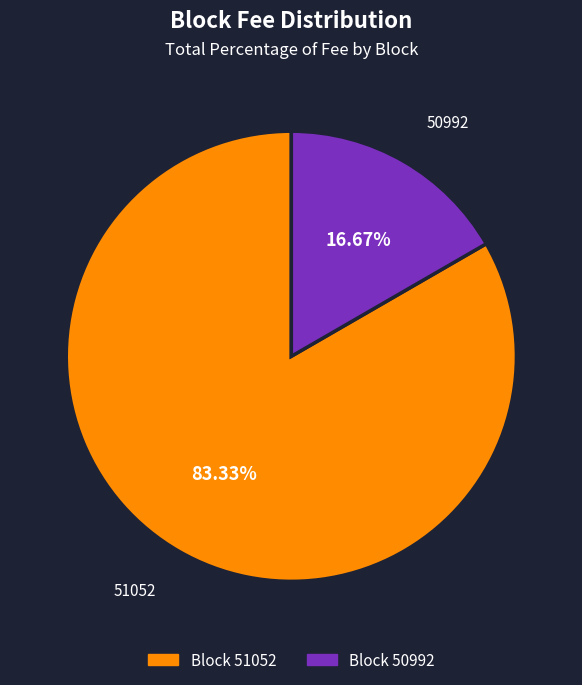

To the nearest percent, what portion does 50992 represent?

17%